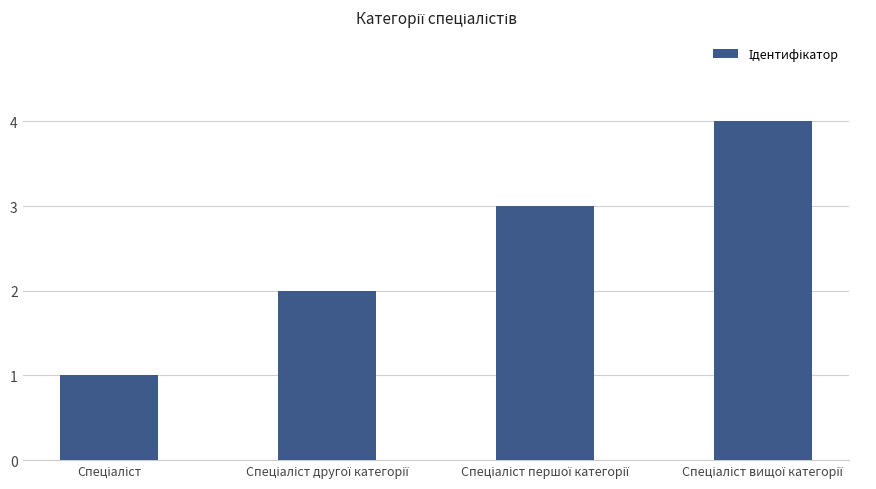

What is the maximum value shown in the chart?

4